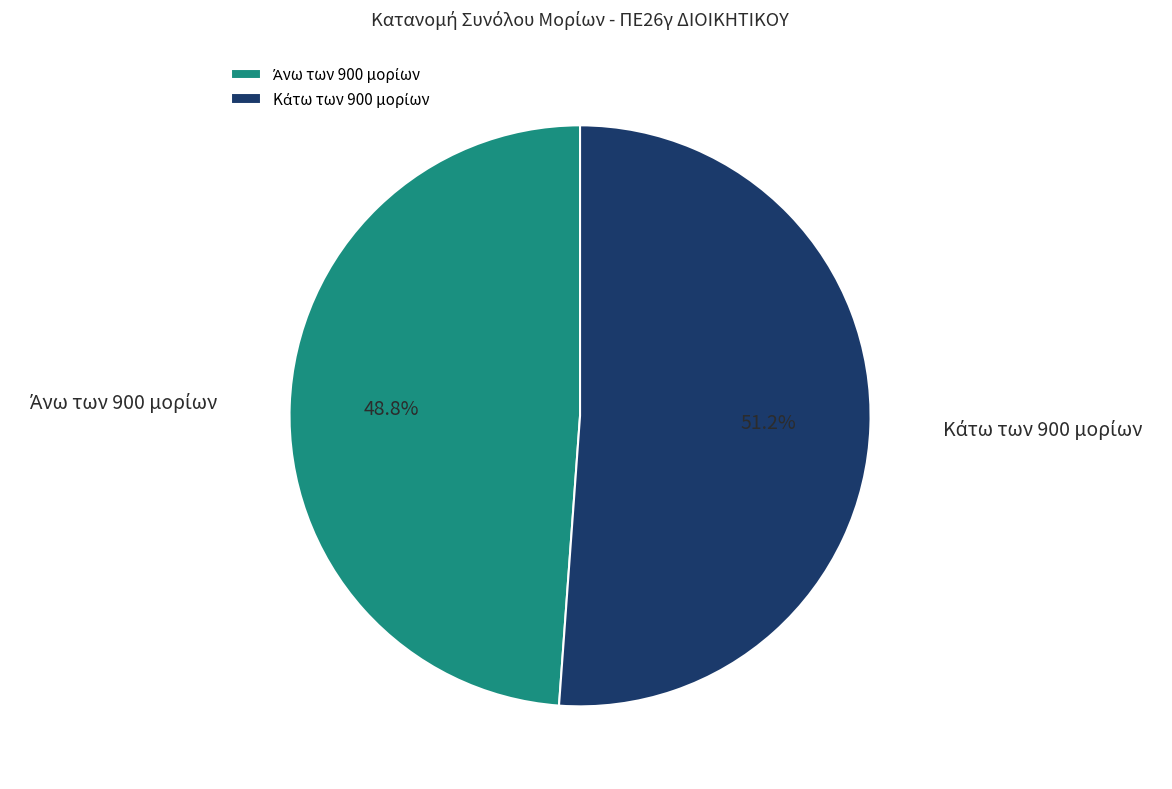

Is there any slice that represents more than half of the pie?

Yes